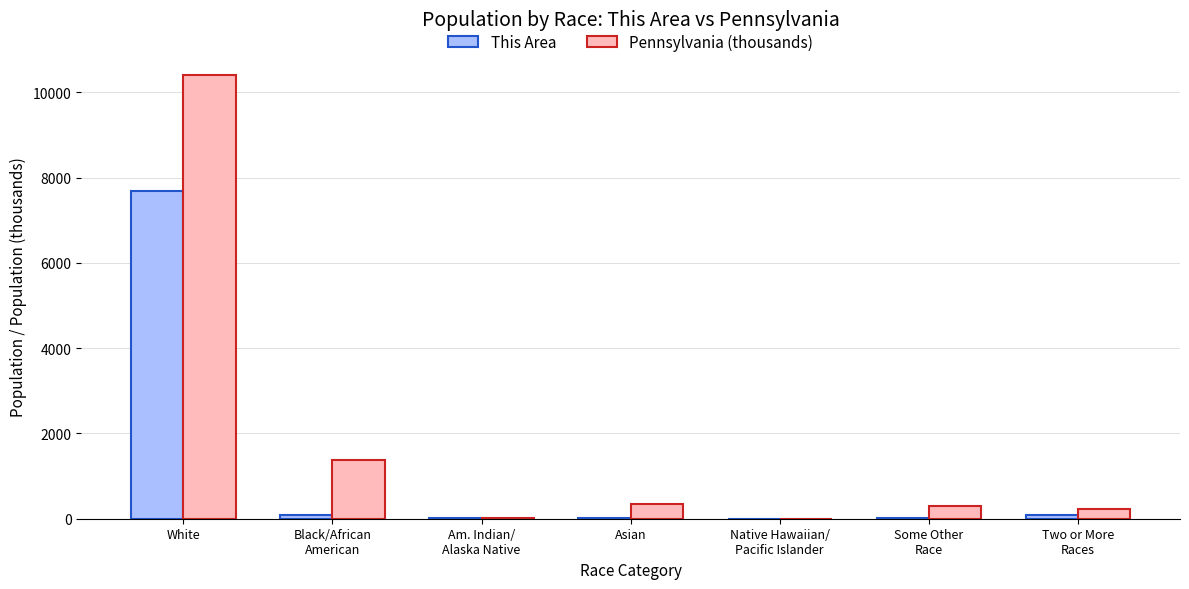

Which series changed the most between Asian and Native Hawaiian/
Pacific Islander?

Pennsylvania (thousands)